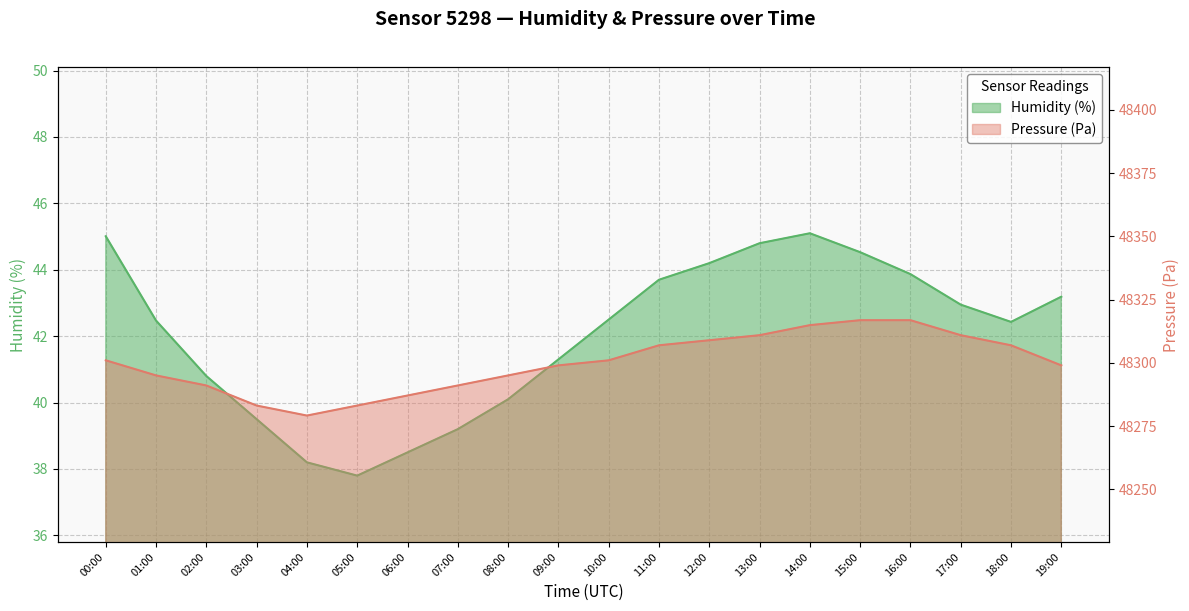

At which label is pressure closest to 48297?

09:00